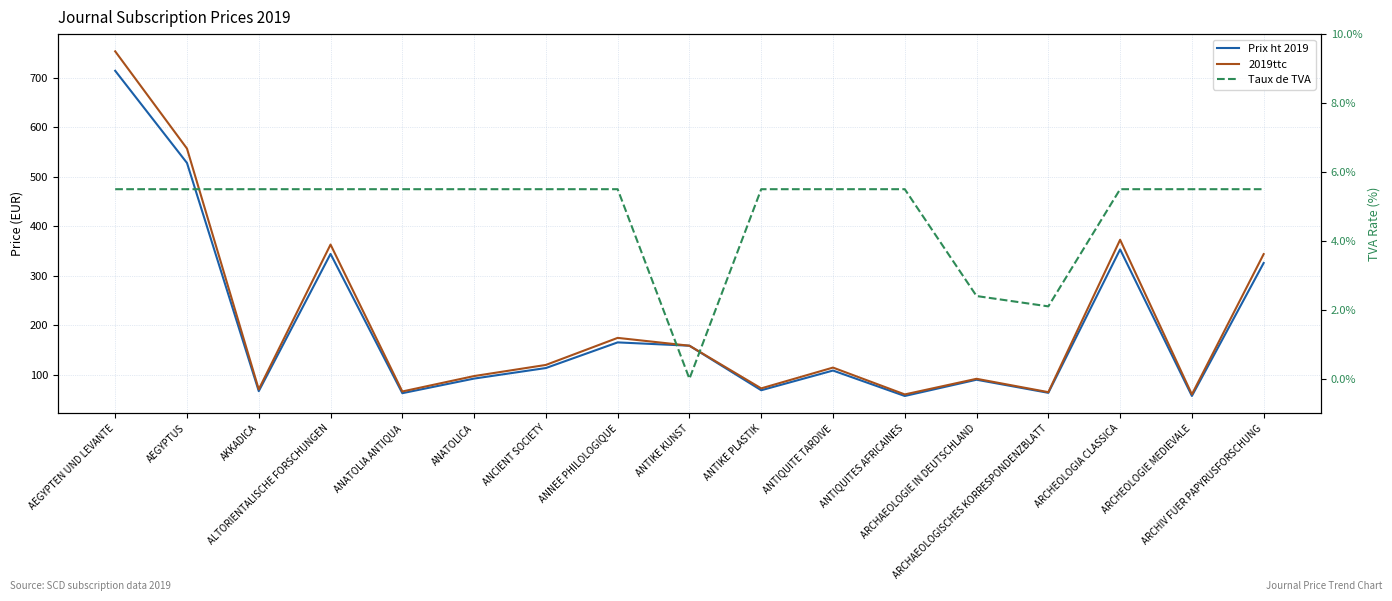

Rank the series at ANTIQUITE TARDIVE from lowest to highest value.

Taux de TVA, Prix ht 2019, 2019ttc